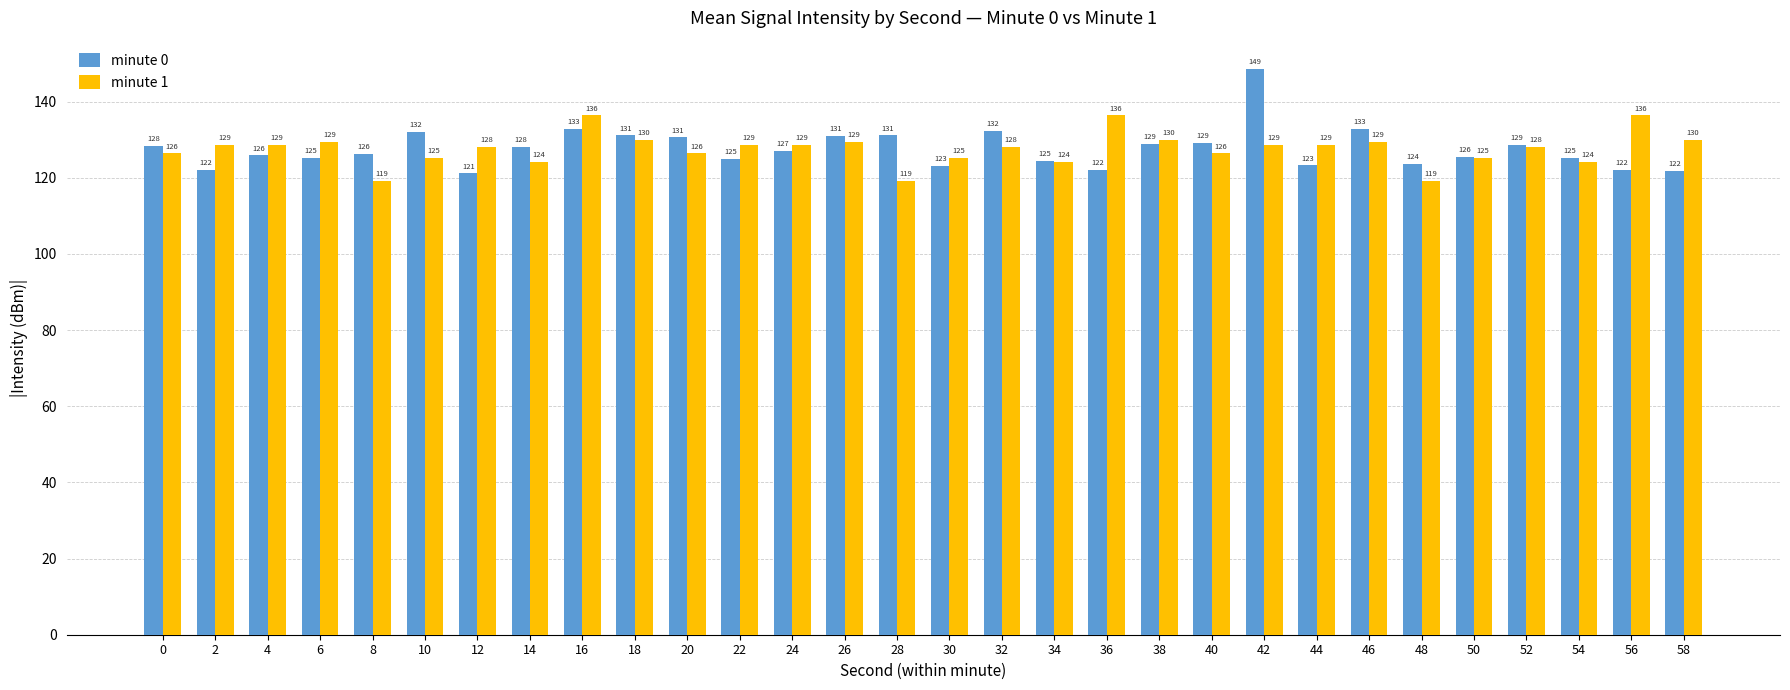

Which series has the largest range (max minus min)?

minute 0